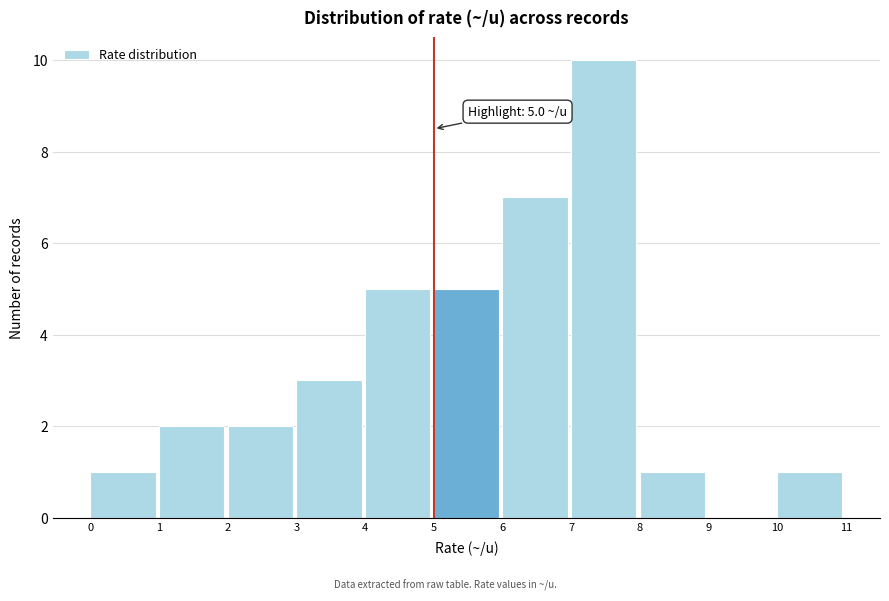

Over which range of the x-axis is the bar tallest?

7 to 8